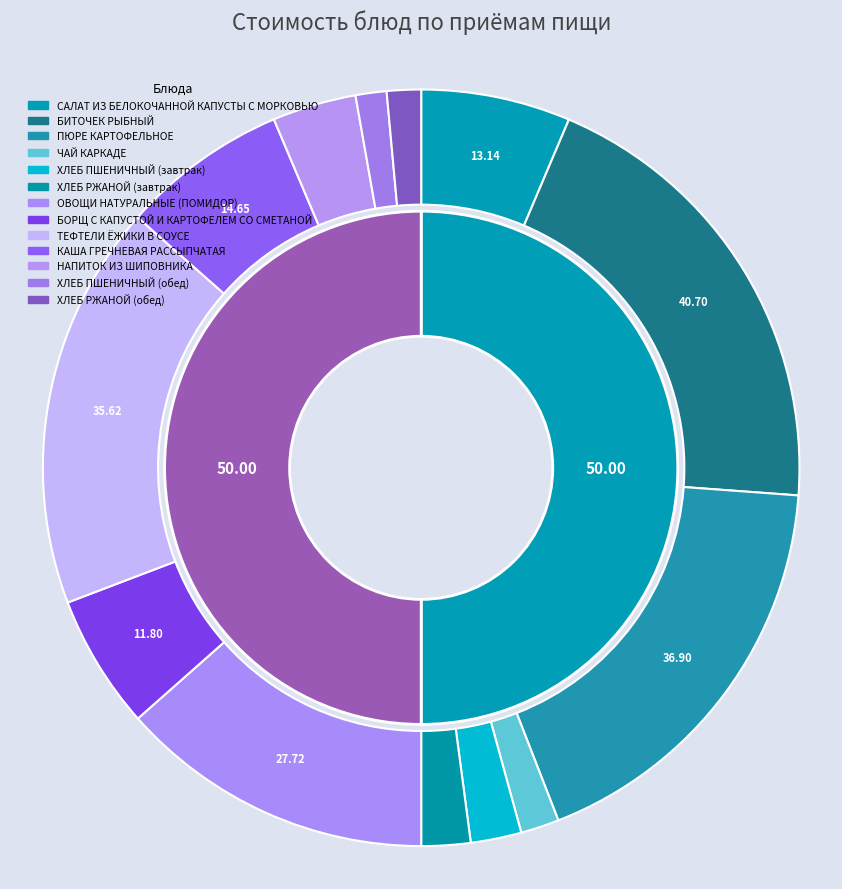

How many segments does this pie chart have?

13